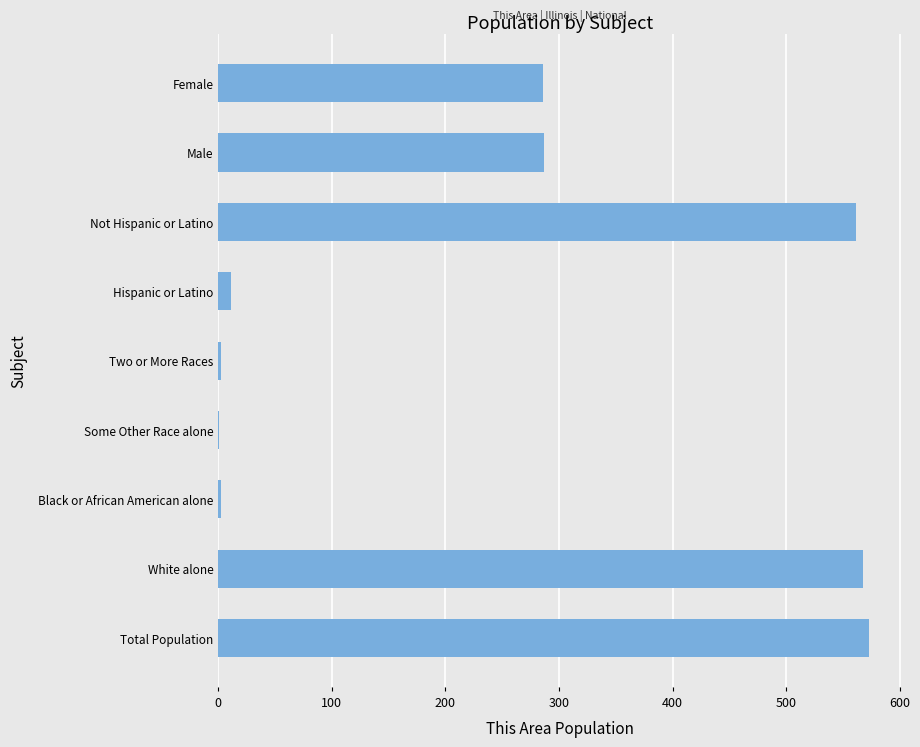

The chart shows a value of 568 at White alone. True or false?

True